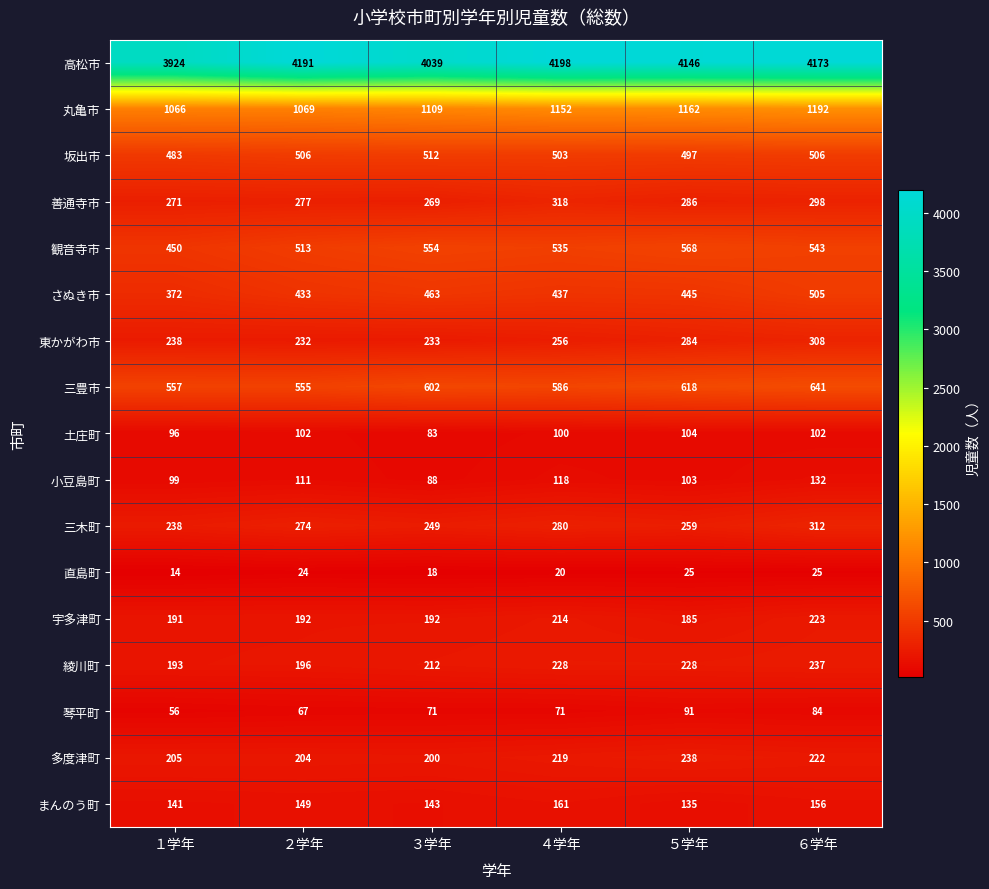

At which category does the chart reach its peak across all series?

４学年